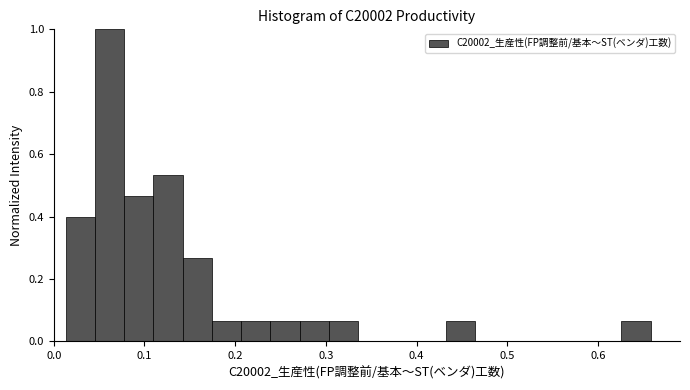

Read against the x-axis, roughly where is the centre of the tallest bar?

0.06